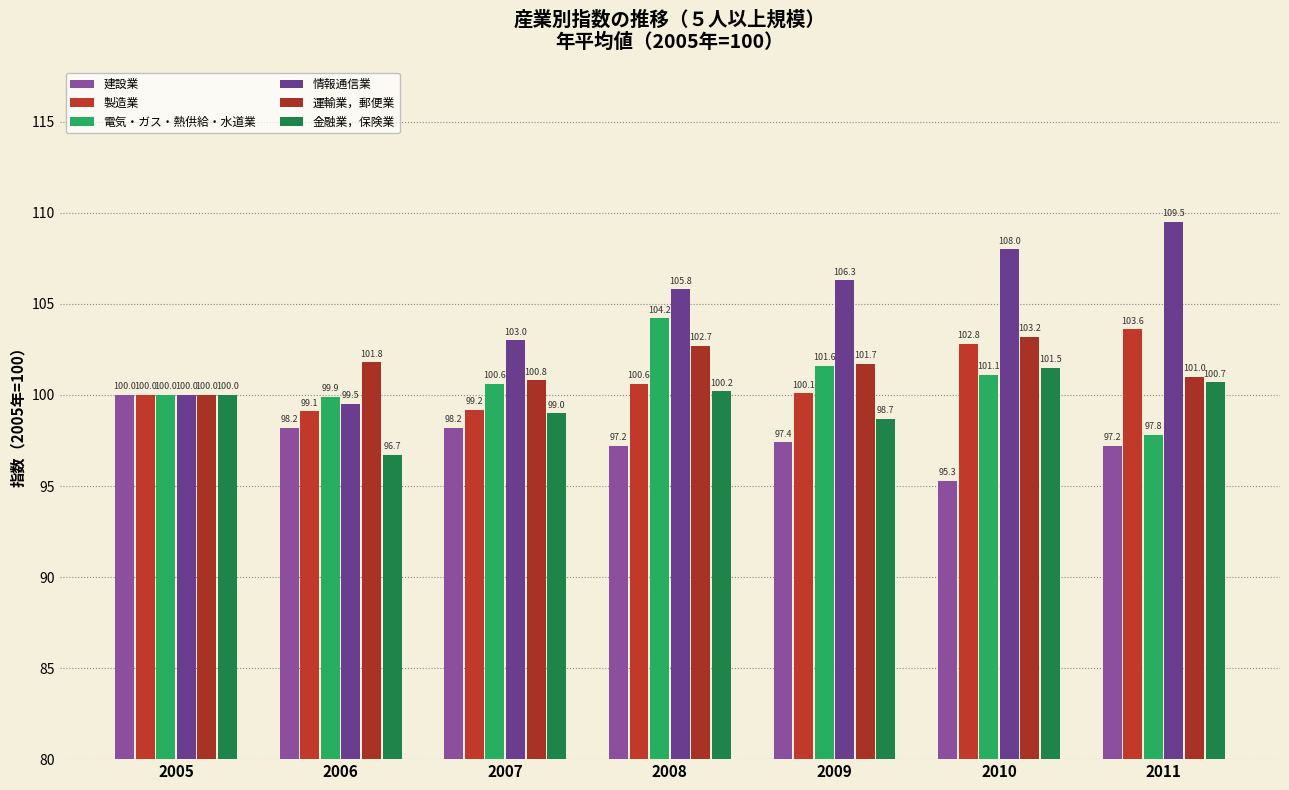

Reading left to right, extract all data points from this chart.

建設業: 100.0	98.2	98.2	97.2	97.4	95.3	97.2
製造業: 100.0	99.1	99.2	100.6	100.1	102.8	103.6
電気・ガス・熱供給・水道業: 100.0	99.9	100.6	104.2	101.6	101.1	97.8
情報通信業: 100.0	99.5	103.0	105.8	106.3	108.0	109.5
運輸業，郵便業: 100.0	101.8	100.8	102.7	101.7	103.2	101.0
金融業，保険業: 100.0	96.7	99.0	100.2	98.7	101.5	100.7